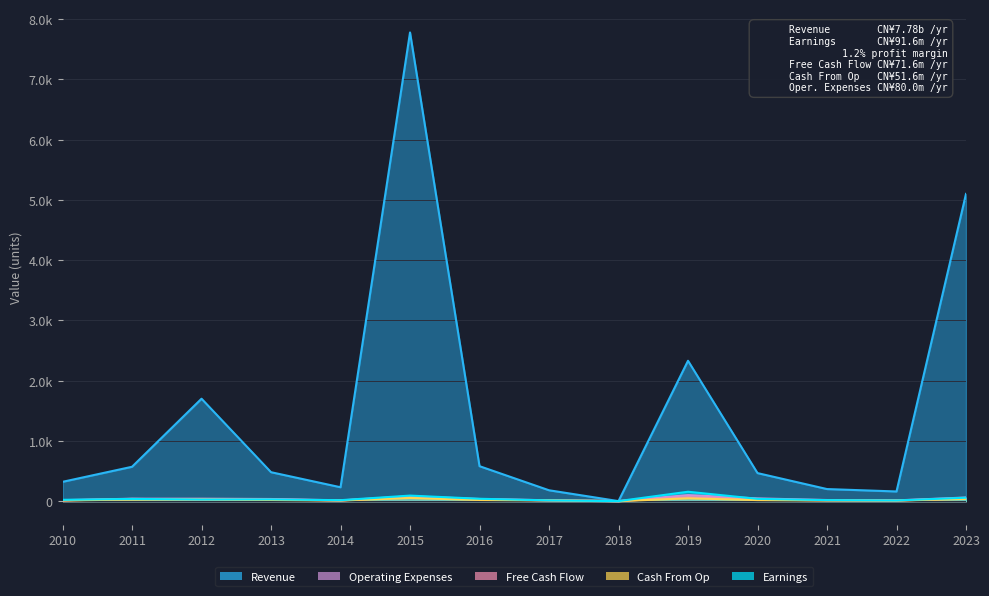

Is it true that Cash From Op equals 10.0 at 2014?

True